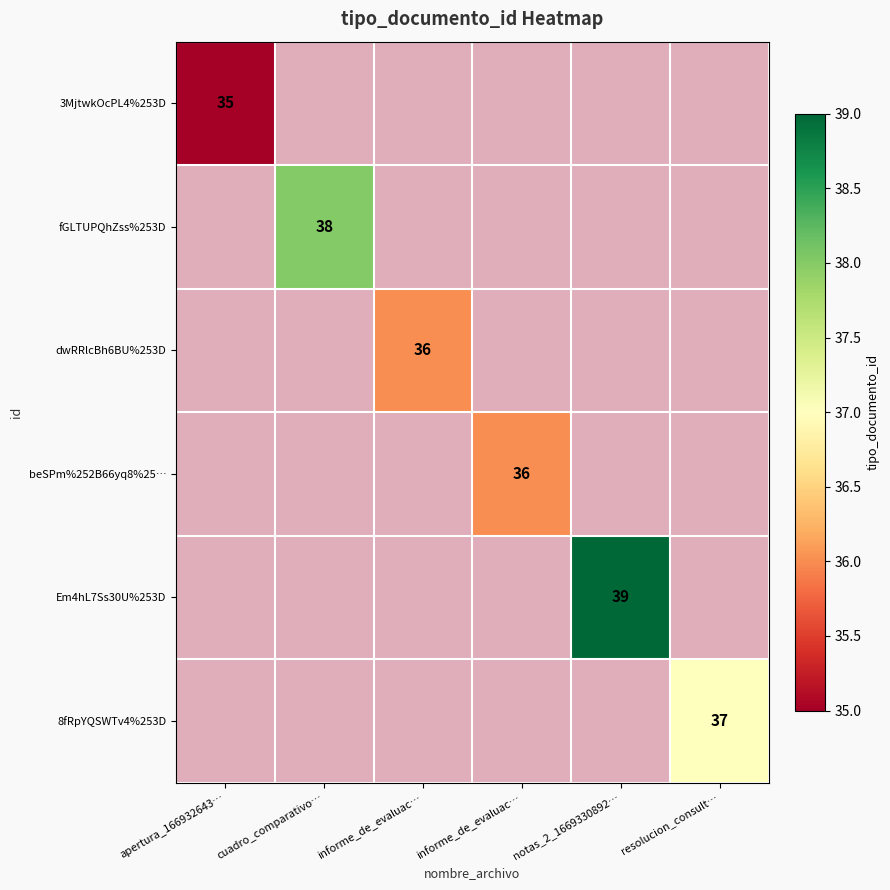

Count the number of categories in the chart.

6